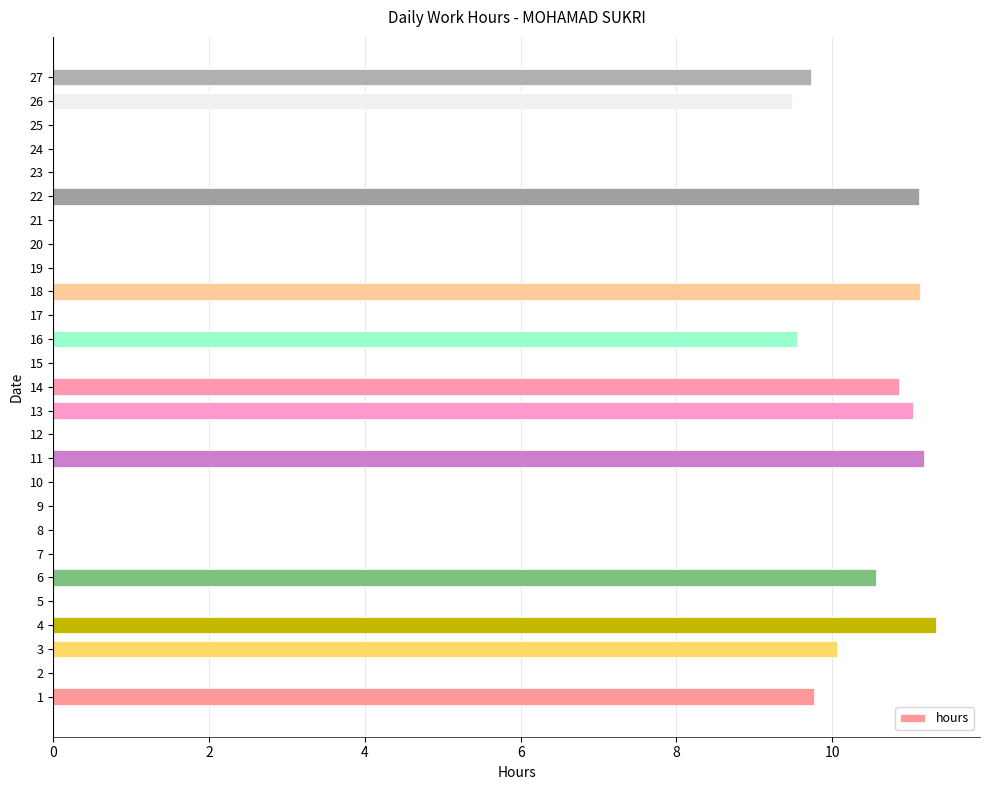

How many distinct data groups are displayed?

1